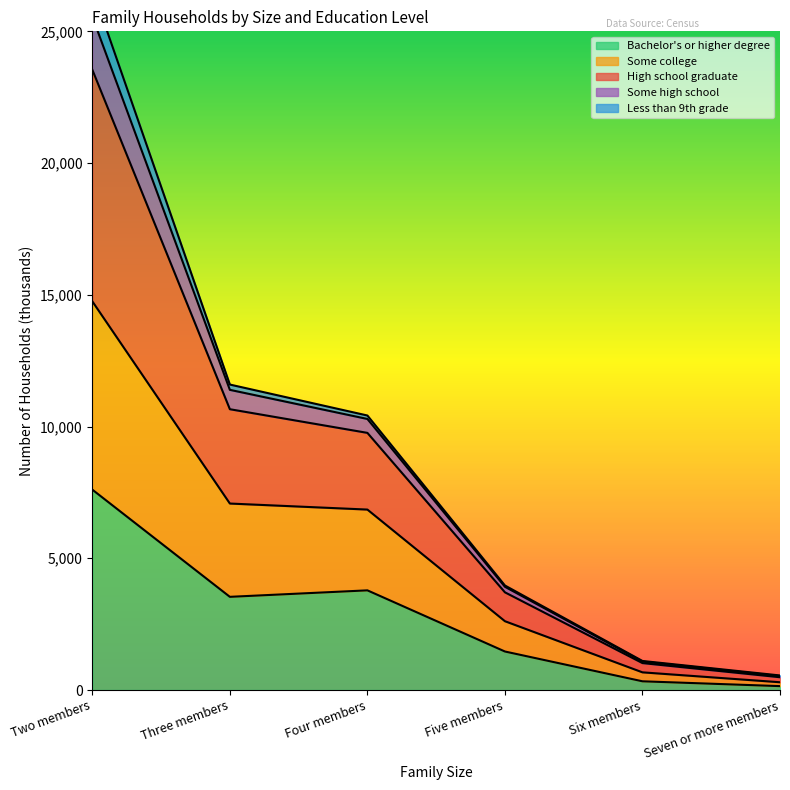

The value of Bachelor's or higher degree at Three members is 721. True or false?

False